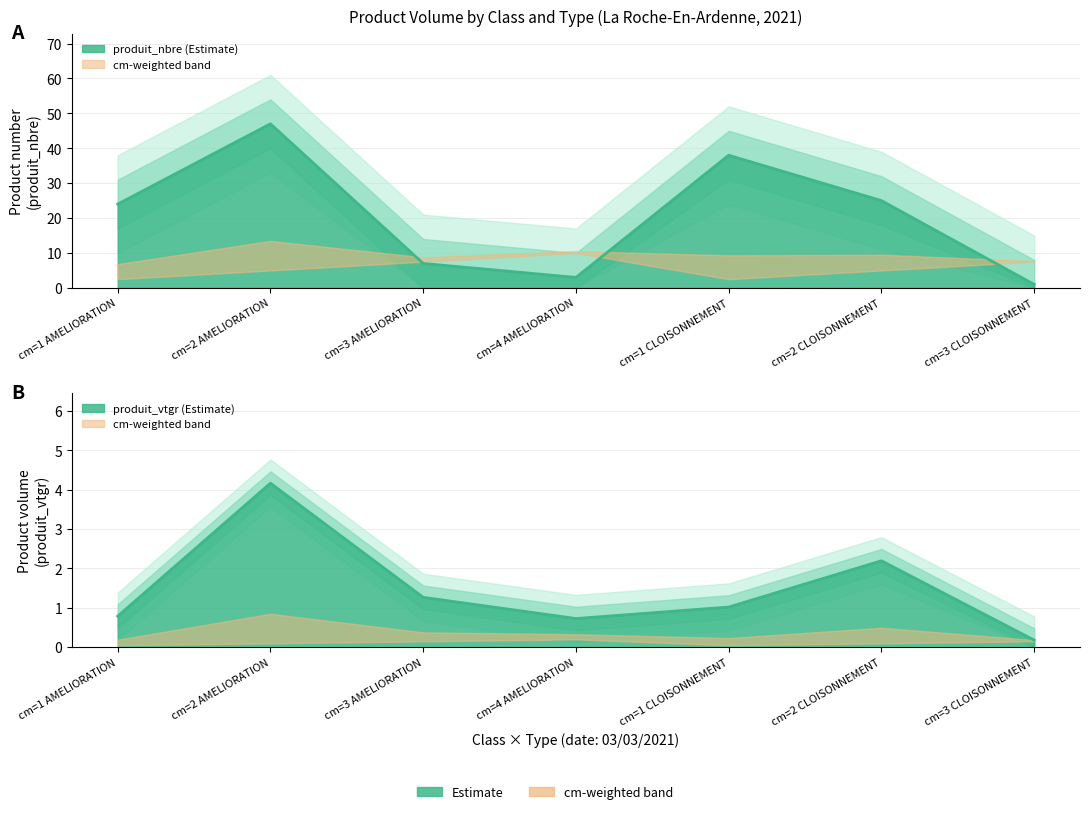

Which category has the highest value in the produit_nbre series?

cm=2 AMELIORATION